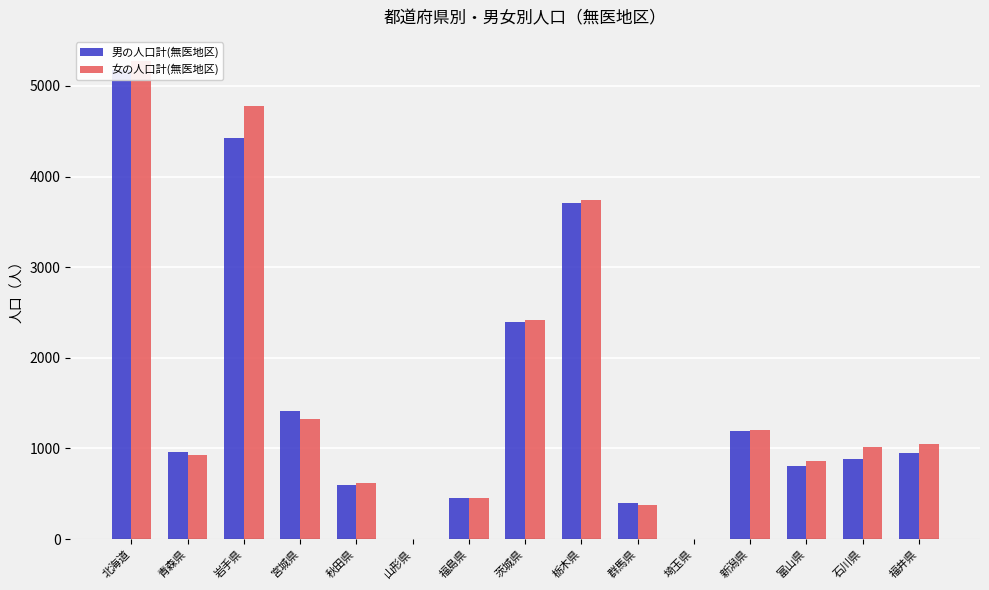

Does the chart contain stacked bars?

No